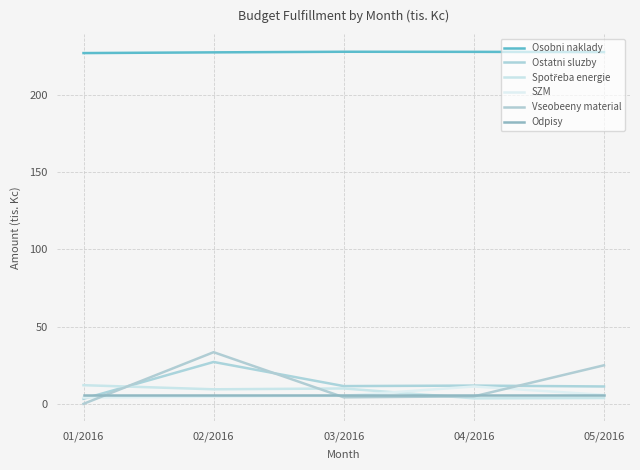

How many intersections are there between SZM and Odpisy?

2